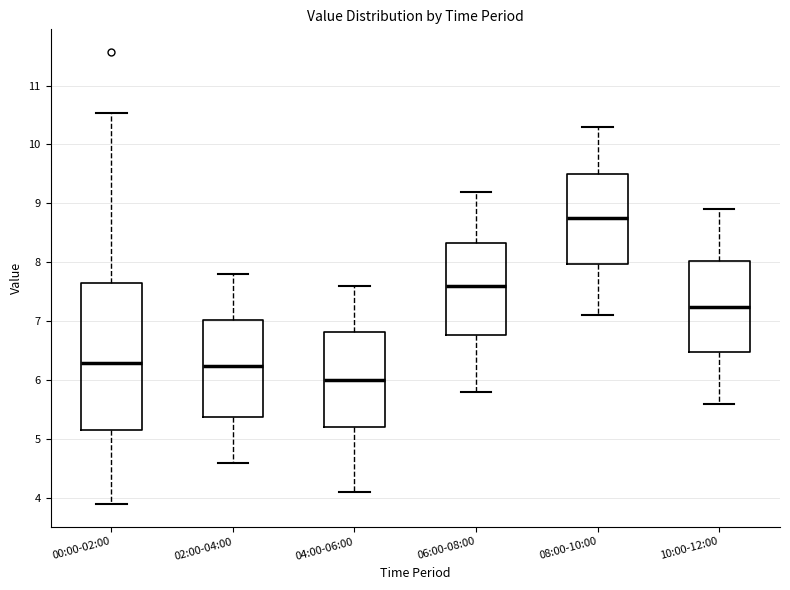

Reading left to right, transcribe this box plot: for each box, give where its median line is, the range the box spans, and where its two whiskers end, as read against the y-axis. The values are not printed on the chart, so give them approximately, as read against the axis.

00:00-02:00: median 6.3, box 5.2 to 7.6, whiskers 3.9 to 10.5
02:00-04:00: median 6.3, box 5.4 to 7.0, whiskers 4.6 to 7.8
04:00-06:00: median 6.0, box 5.2 to 6.8, whiskers 4.1 to 7.6
06:00-08:00: median 7.6, box 6.8 to 8.3, whiskers 5.8 to 9.2
08:00-10:00: median 8.8, box 8.0 to 9.5, whiskers 7.1 to 10.3
10:00-12:00: median 7.3, box 6.5 to 8.0, whiskers 5.6 to 8.9